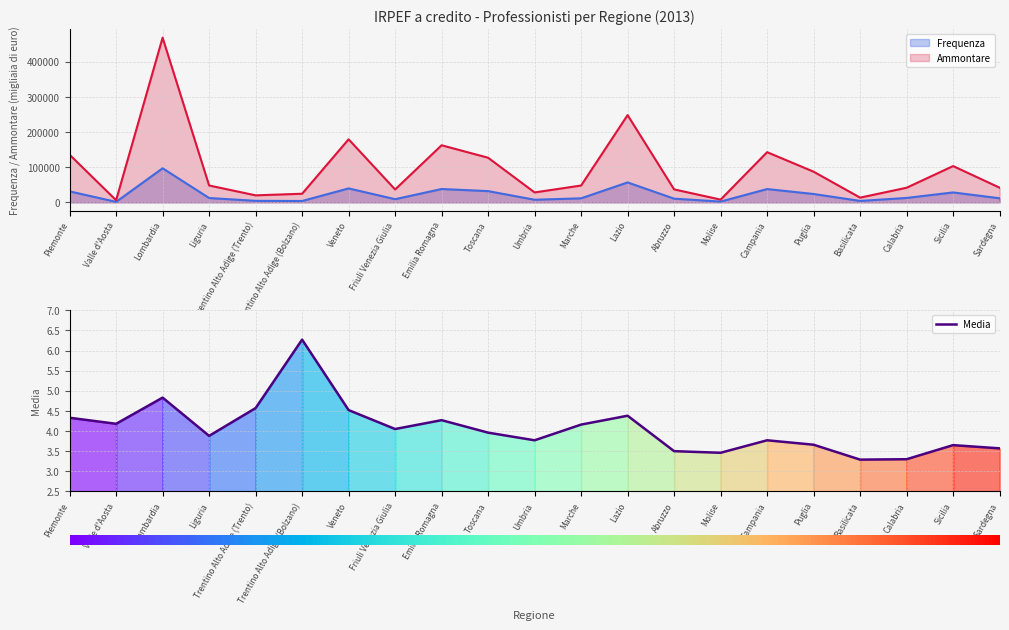

True or false: Ammontare and Media intersect in this chart.

False